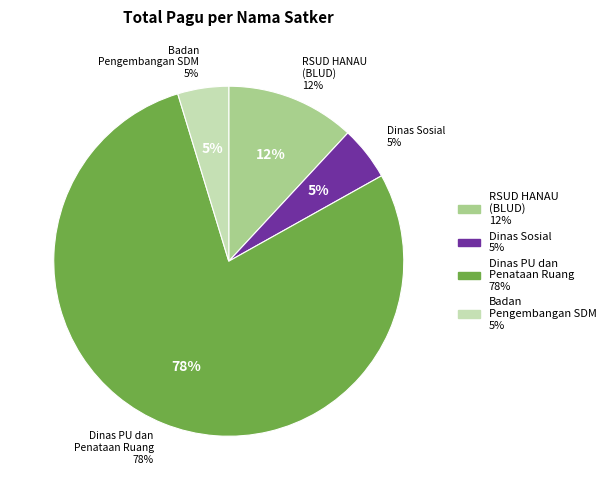

Which has a higher value, Dinas Sosial or Badan Pengembangan Sumber Daya Manusia?

Dinas Sosial